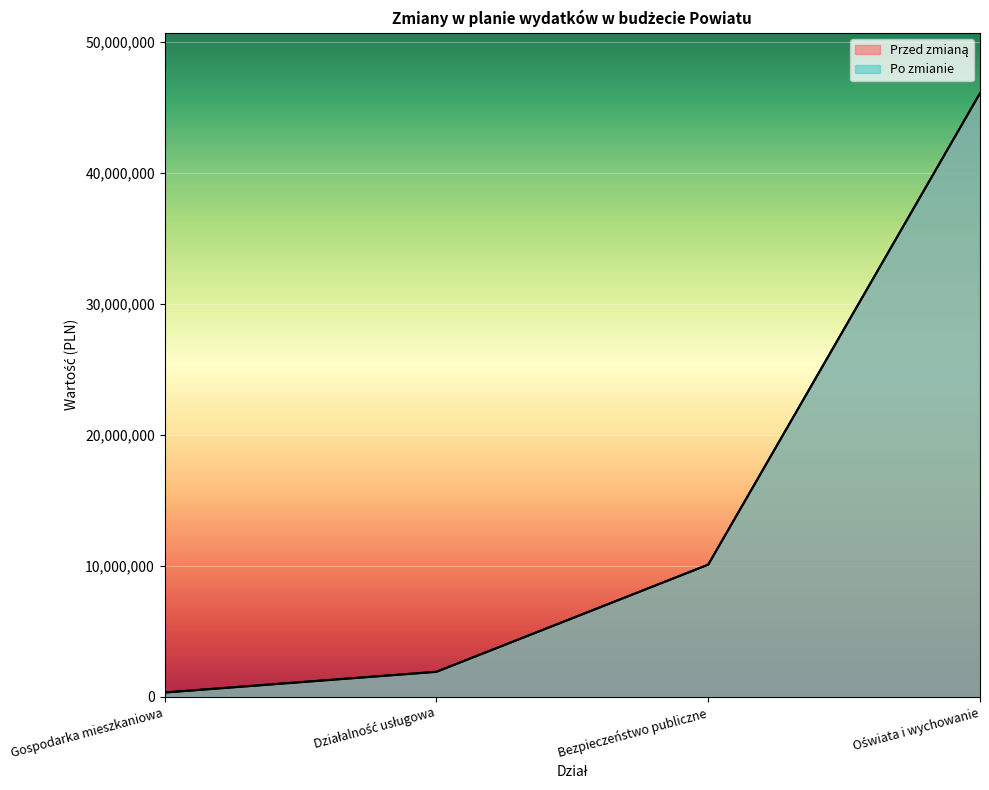

What value does the Przed zmianą series have at Bezpieczeństwo publiczne?

10100719.0